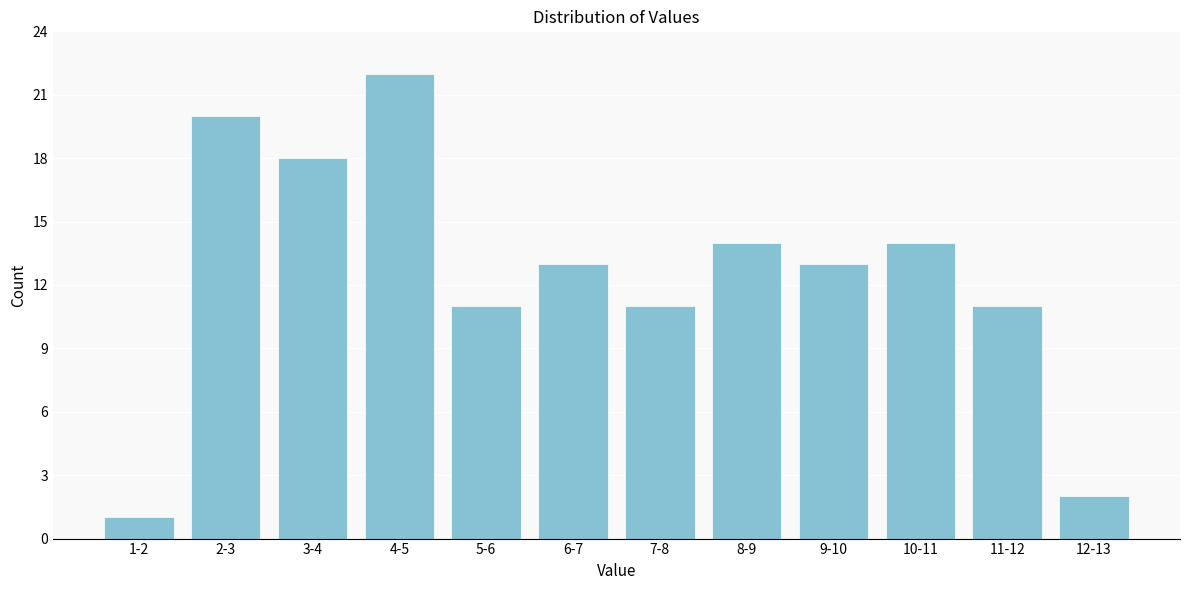

Reading right to left, list all the values displayed in this chart.

2	11	14	13	14	11	13	11	22	18	20	1